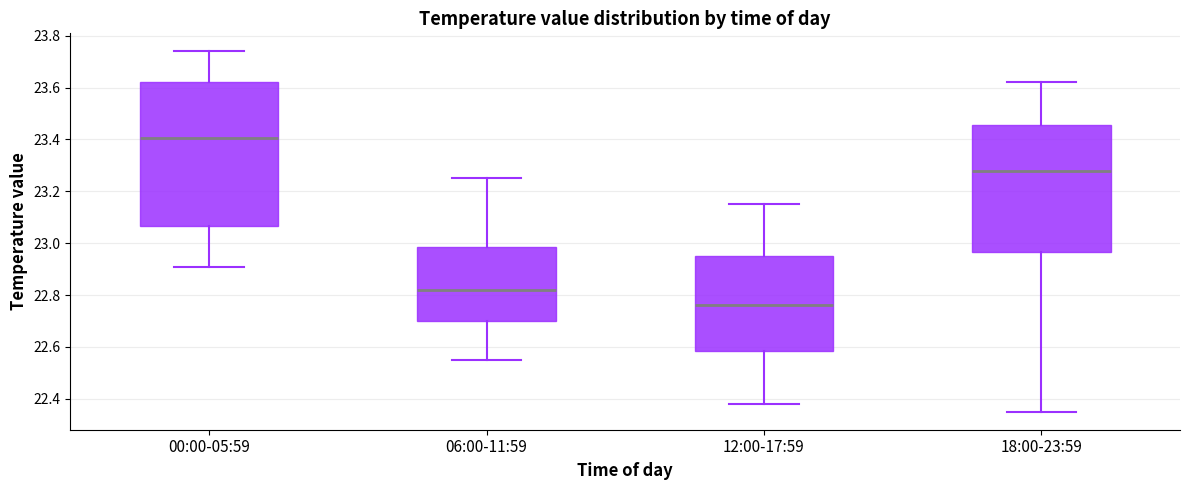

Reading left to right, transcribe this box plot: for each box, give where its median line is, the range the box spans, and where its two whiskers end, as read against the y-axis. The values are not printed on the chart, so give them approximately, as read against the axis.

00:00-05:59: median 23.40, box 23.06 to 23.62, whiskers 22.92 to 23.74
06:00-11:59: median 22.82, box 22.70 to 22.98, whiskers 22.56 to 23.26
12:00-17:59: median 22.76, box 22.58 to 22.96, whiskers 22.38 to 23.16
18:00-23:59: median 23.28, box 22.96 to 23.46, whiskers 22.36 to 23.62